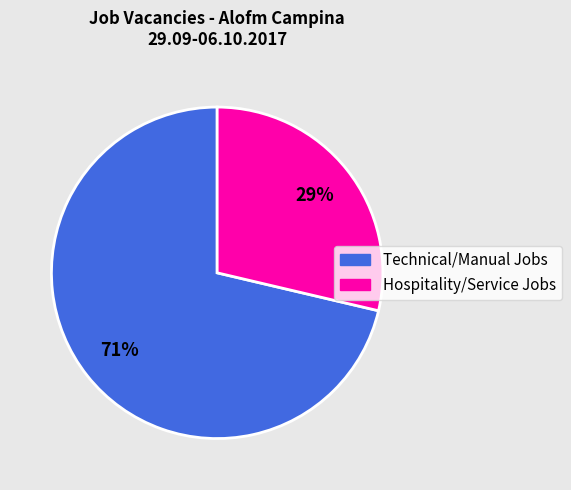

Is there a majority slice in this chart?

Yes